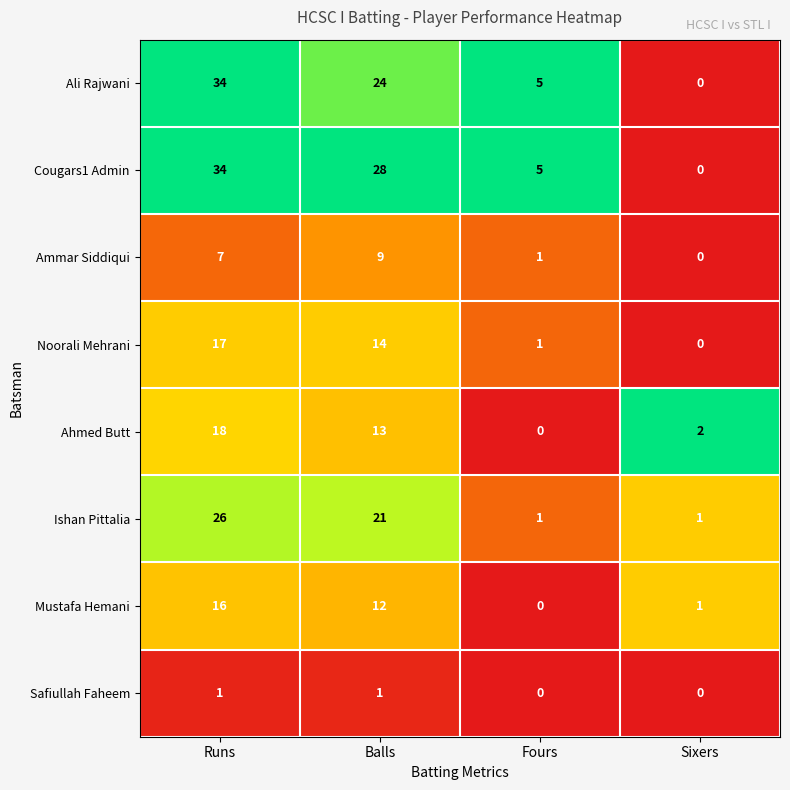

At Balls, list the series in order from smallest to largest.

Safiullah Faheem, Ammar Siddiqui, Mustafa Hemani, Ahmed Butt, Noorali Mehrani, Ishan Pittalia, Ali Rajwani, Cougars1 Admin